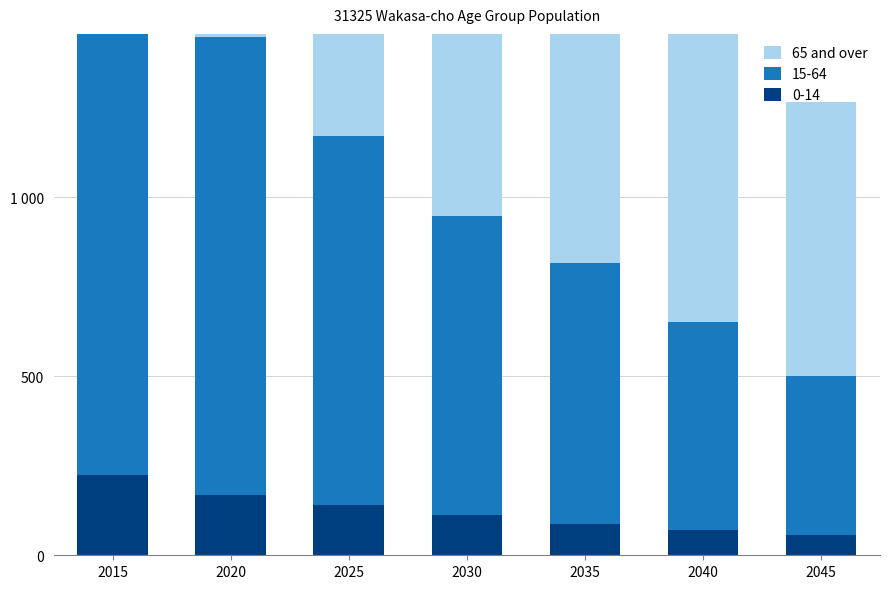

Rank the categories by value from highest to lowest.

2015, 2020, 2025, 2030, 2035, 2040, 2045